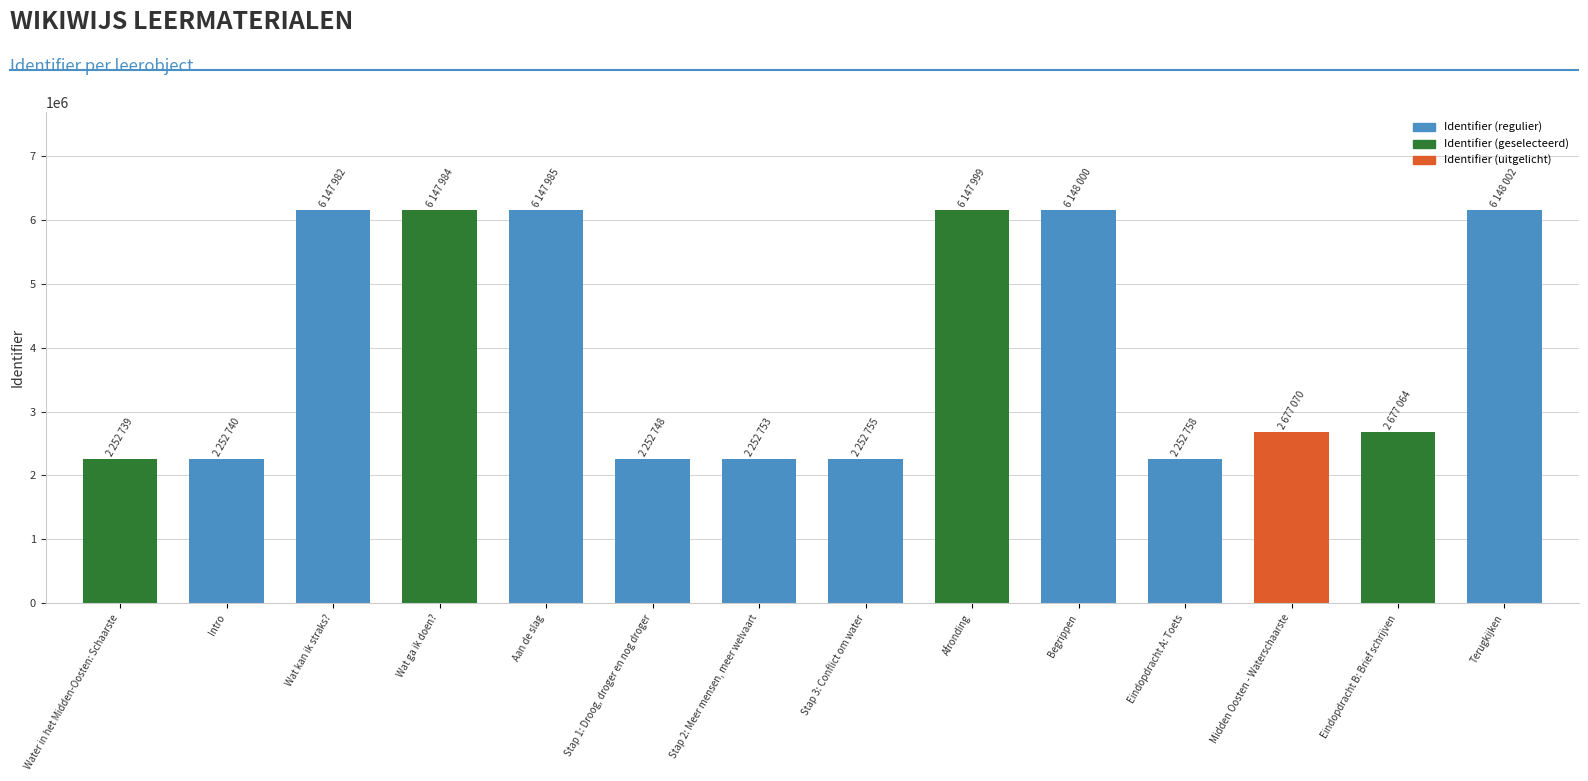

What is the greatest value displayed?

6148002